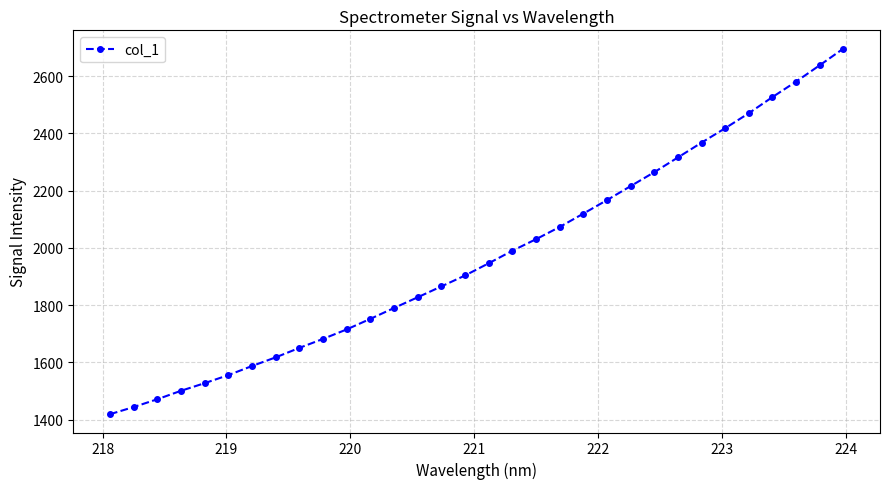

What is the value of the 1st point from the left?

1418.9